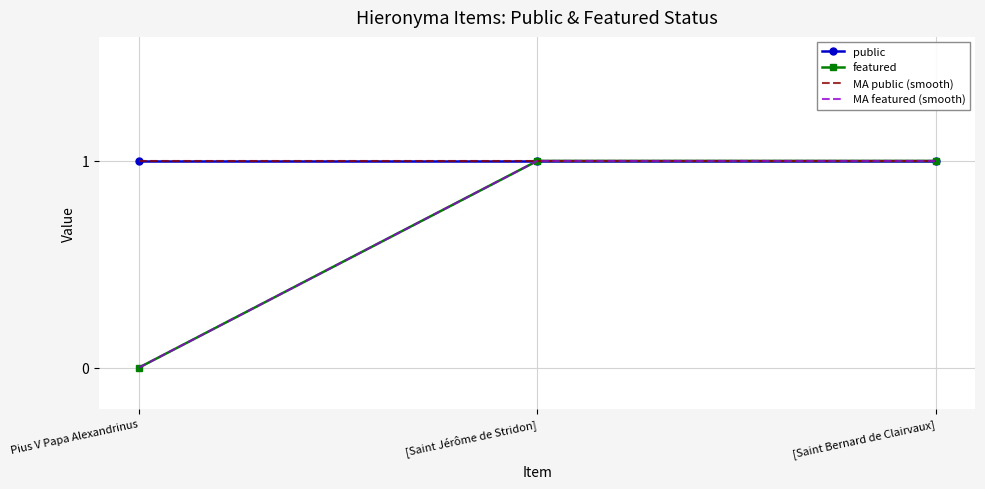

At how many categories does at least one series exceed 0?

3